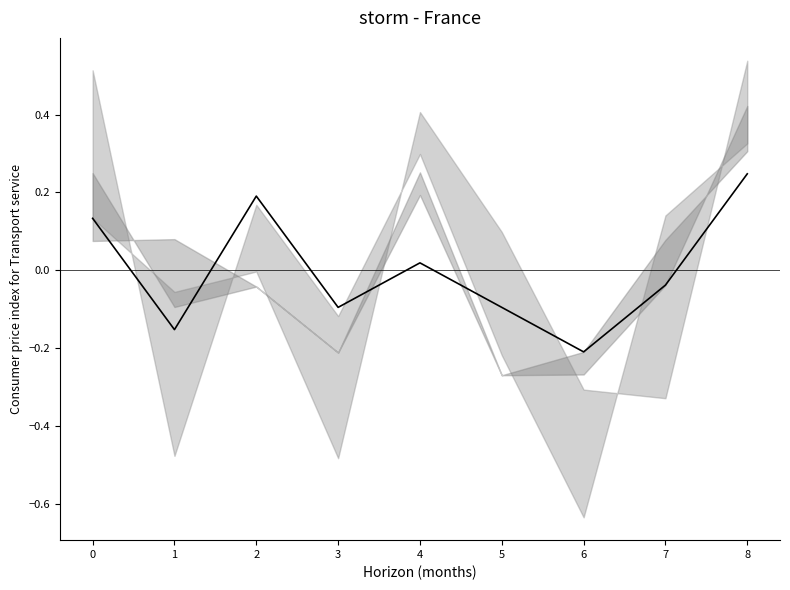

What is the difference between the values at 5 and 2?

0.3